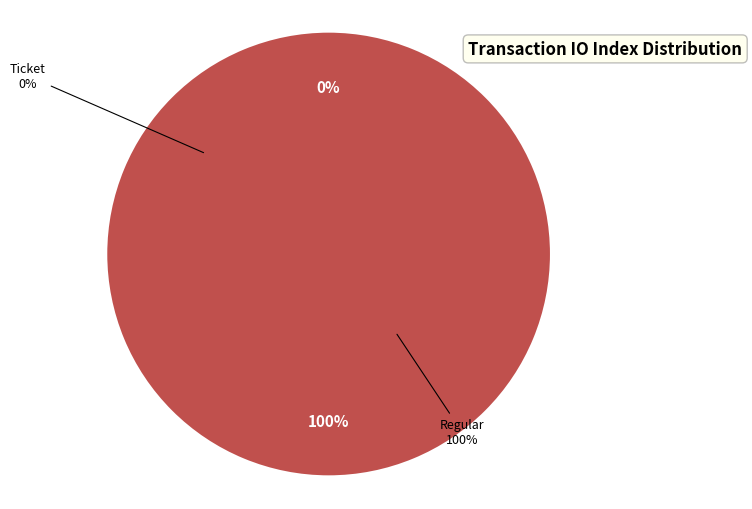

To the nearest percent, what is the difference between the largest and smallest slice percentages?

100%